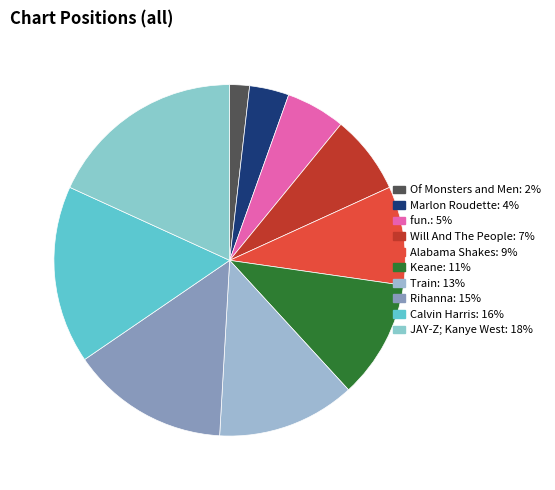

How many segments does this pie chart have?

10